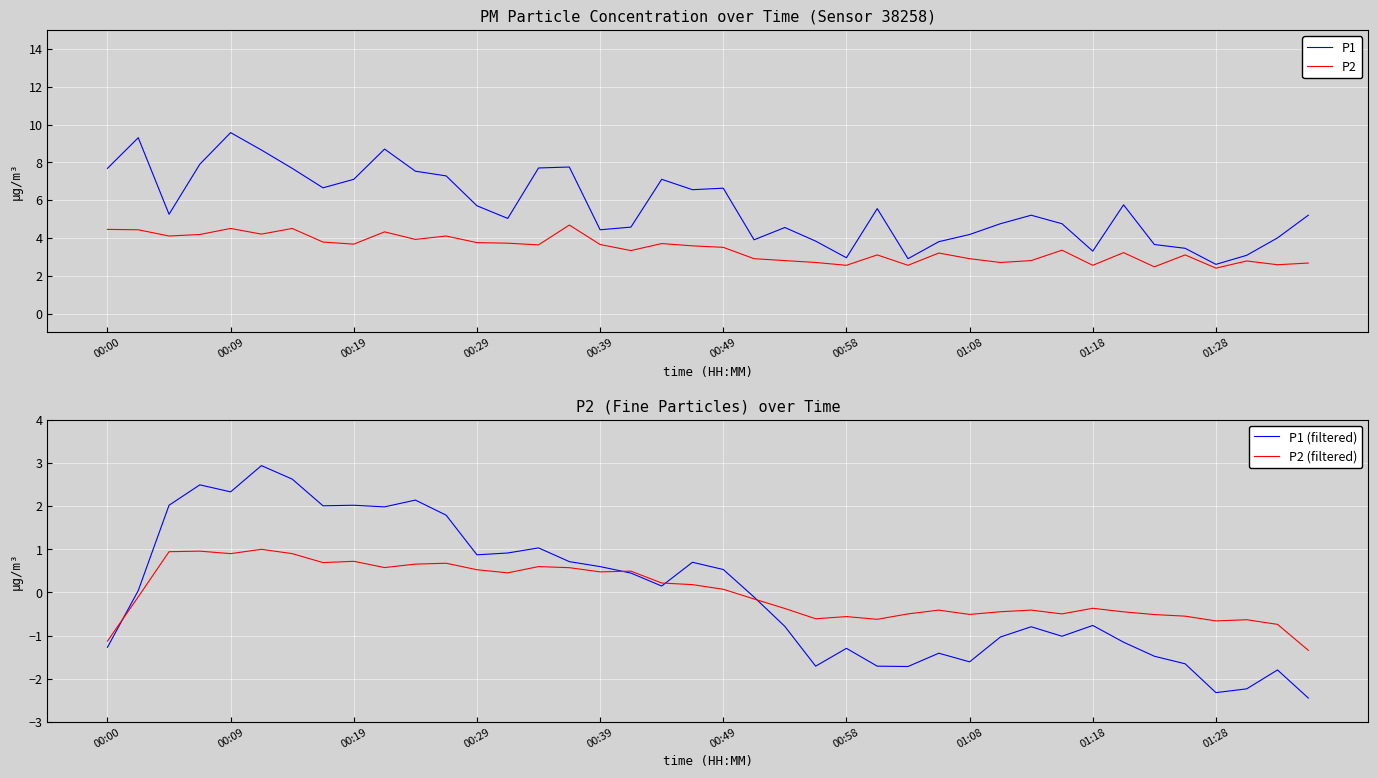

Is it true that P2 equals 3.4 at 31?

True